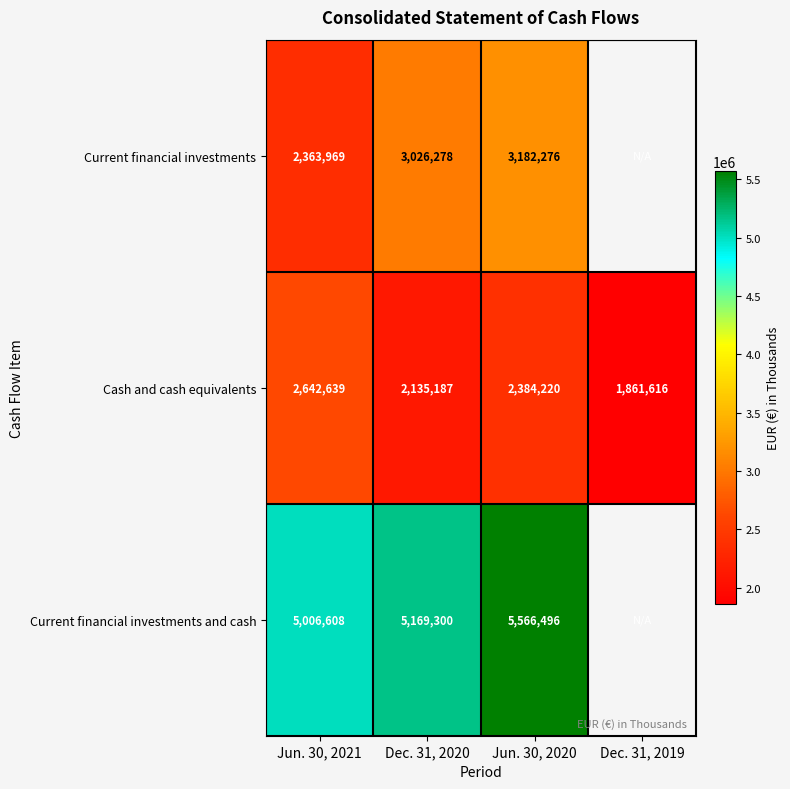

What is the smallest value displayed?

1861616.0